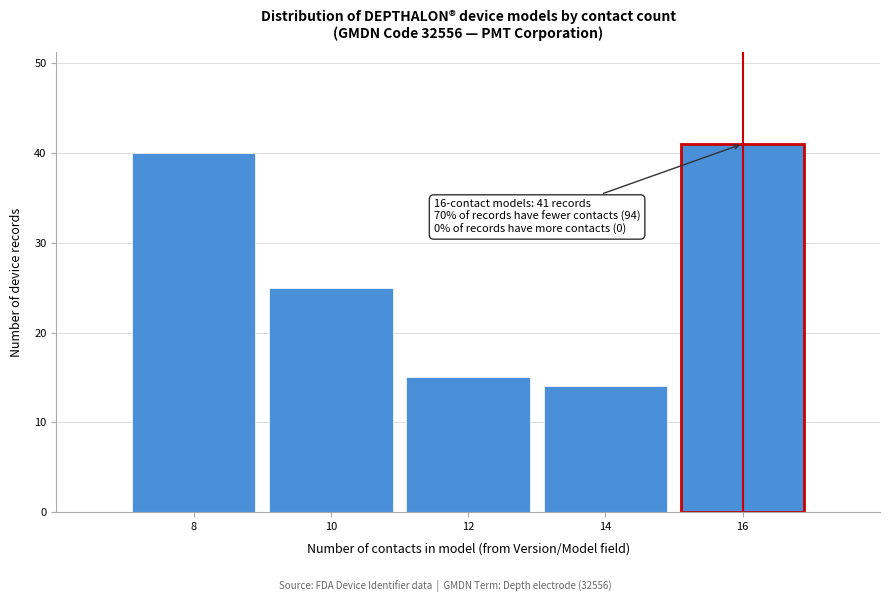

Reading right to left, list all the values displayed in this chart.

16=41	14=14	12=15	10=25	8=40